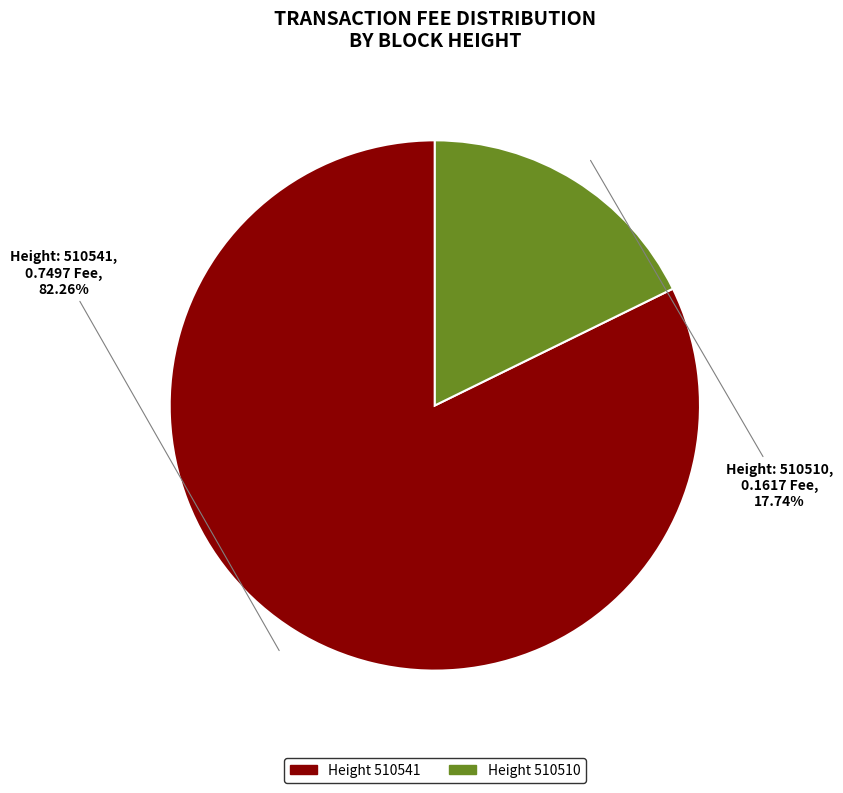

Is there a majority slice in this chart?

Yes